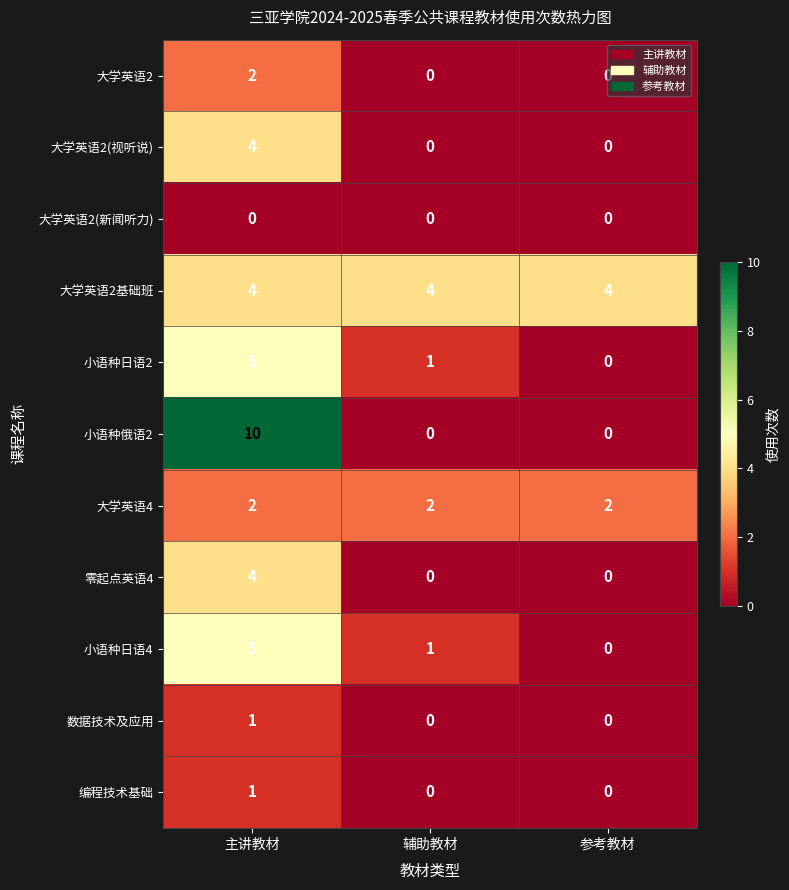

True or false: 大学英语2 has a value of 1 at 主讲教材.

False